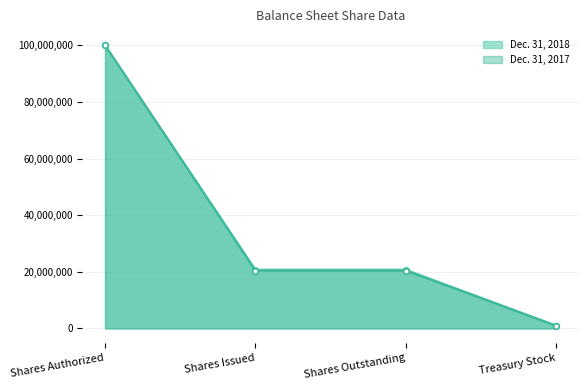

True or false: Dec. 31, 2017 and Dec. 31, 2018 intersect in this chart.

False